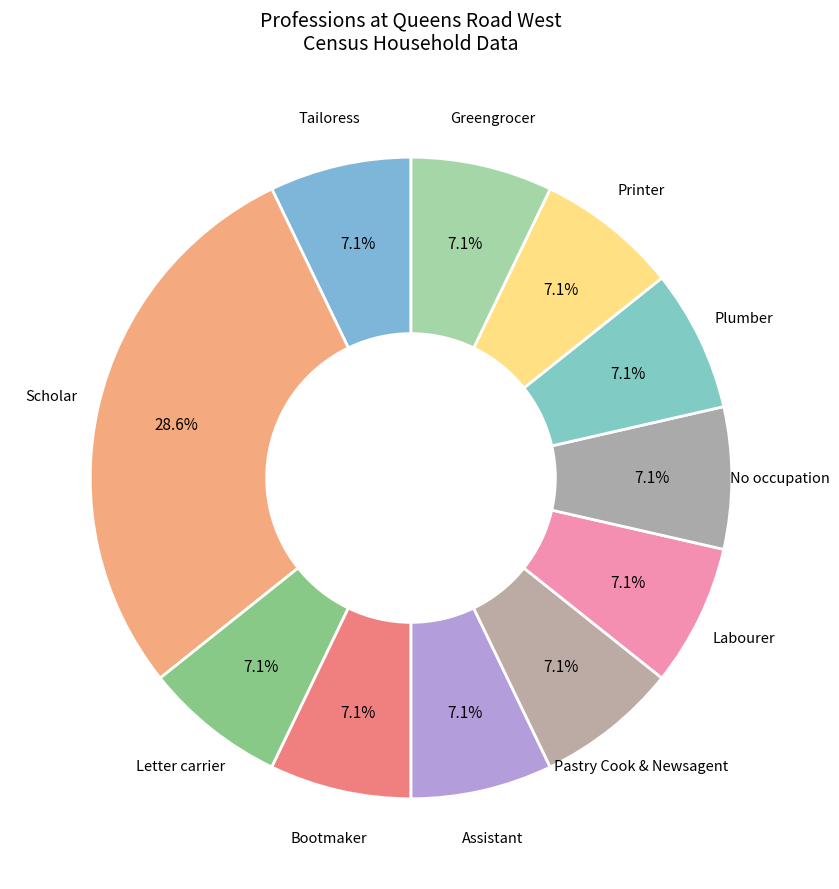

Count the number of slices in the pie.

11